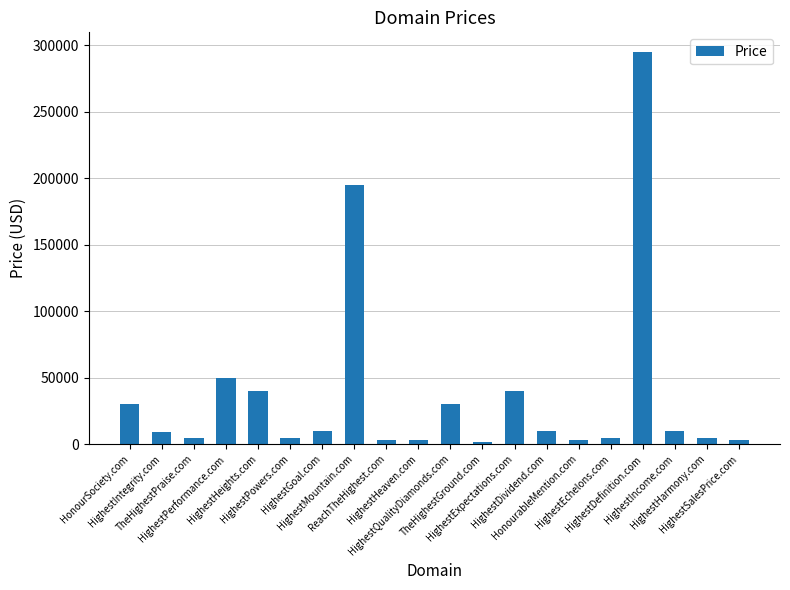

What is the sum of the values at HighestQualityDiamonds.com and HighestExpectations.com?

69776